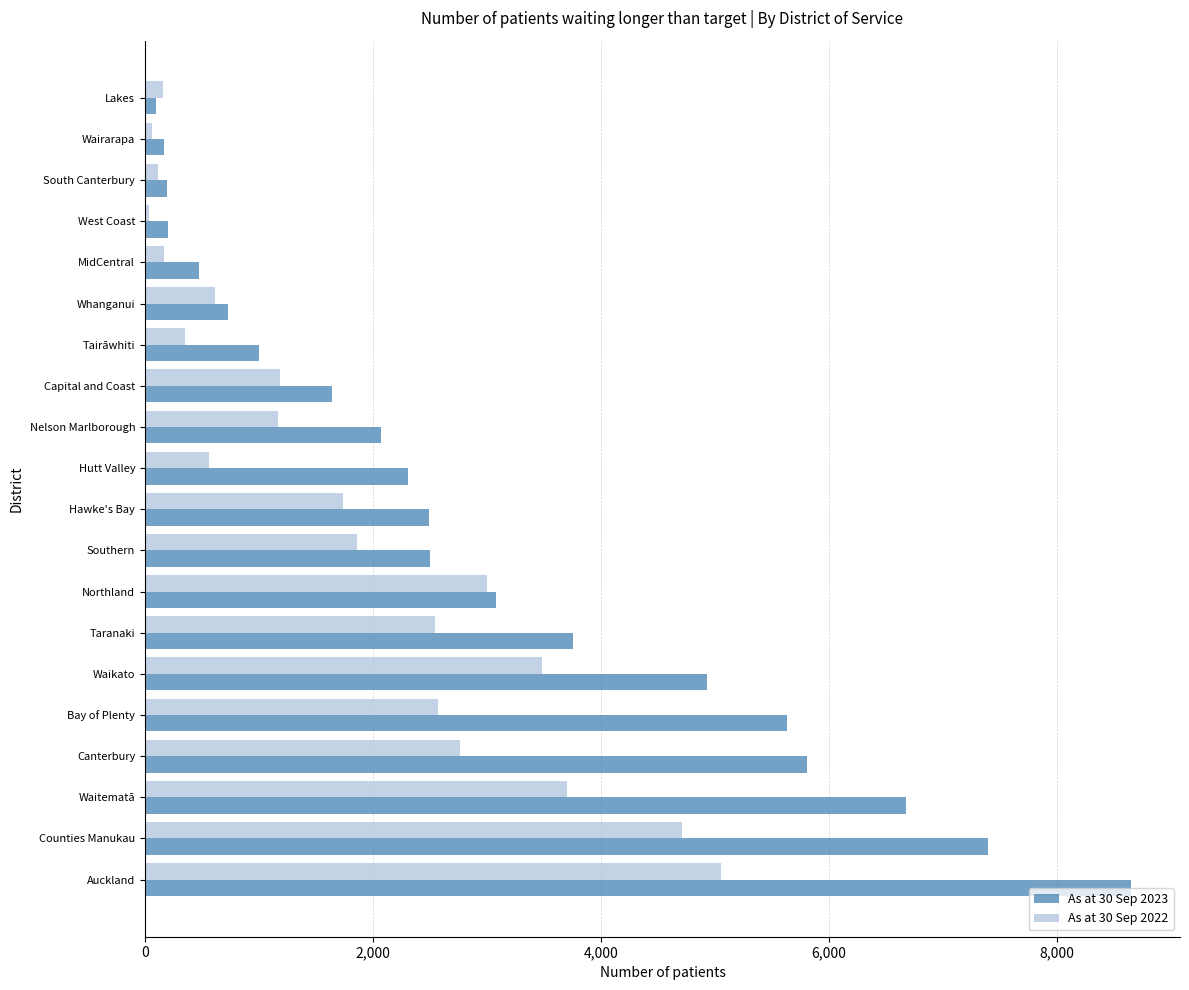

What is the difference between the highest and lowest values at Hawke's Bay?

758